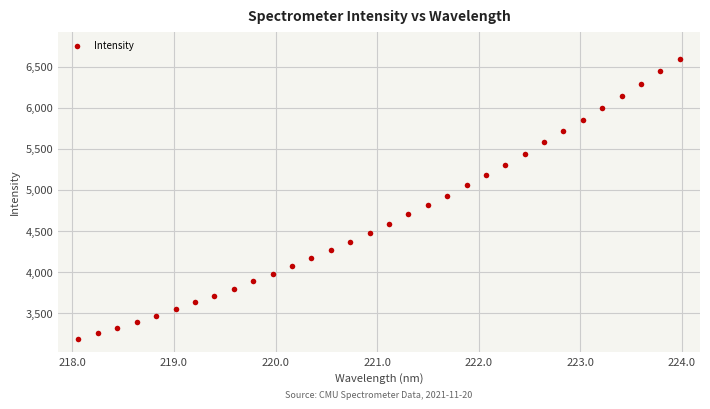

What is the range of X values (max minus min)?

5.9